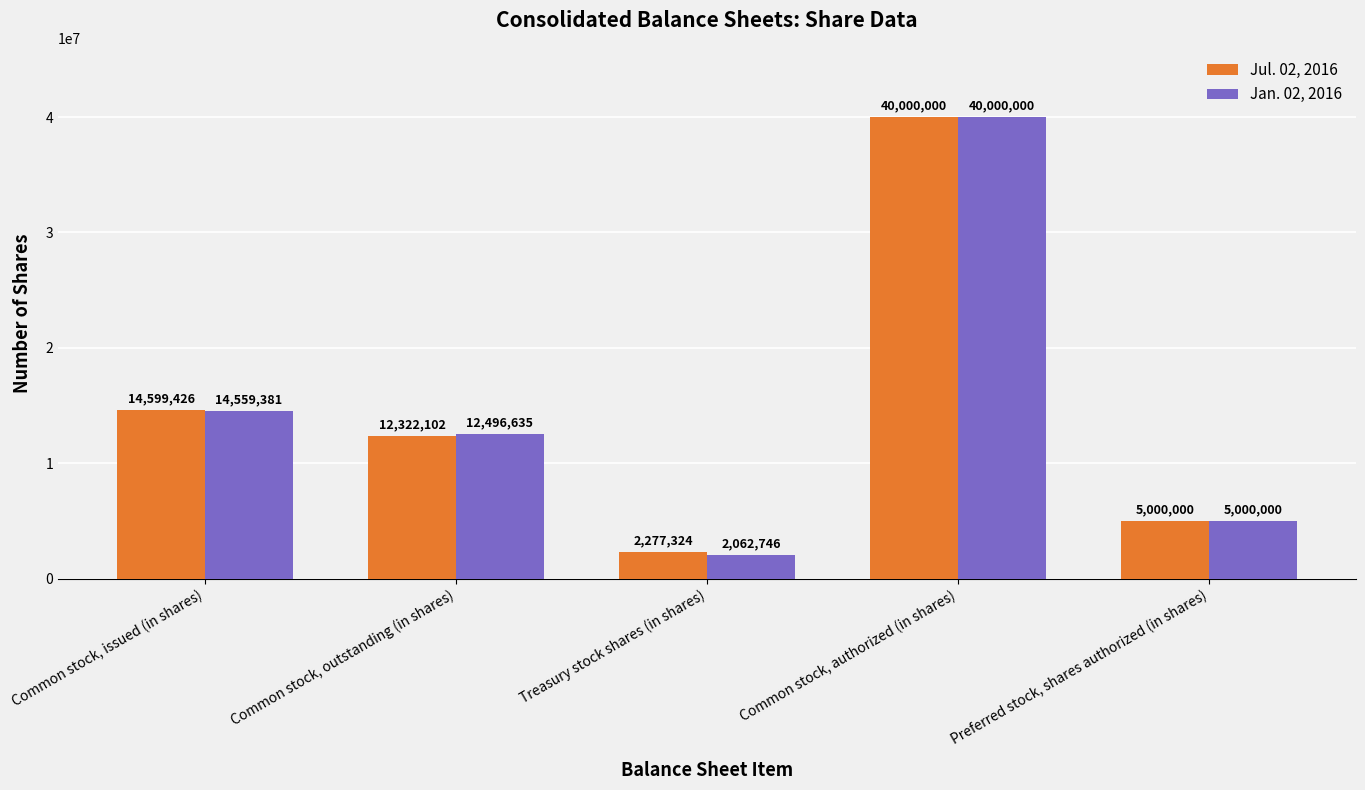

Reading left to right, what are all the values shown in this chart?

Jul. 02, 2016: 14599426	12322102	2277324	40000000	5000000
Jan. 02, 2016: 14559381	12496635	2062746	40000000	5000000